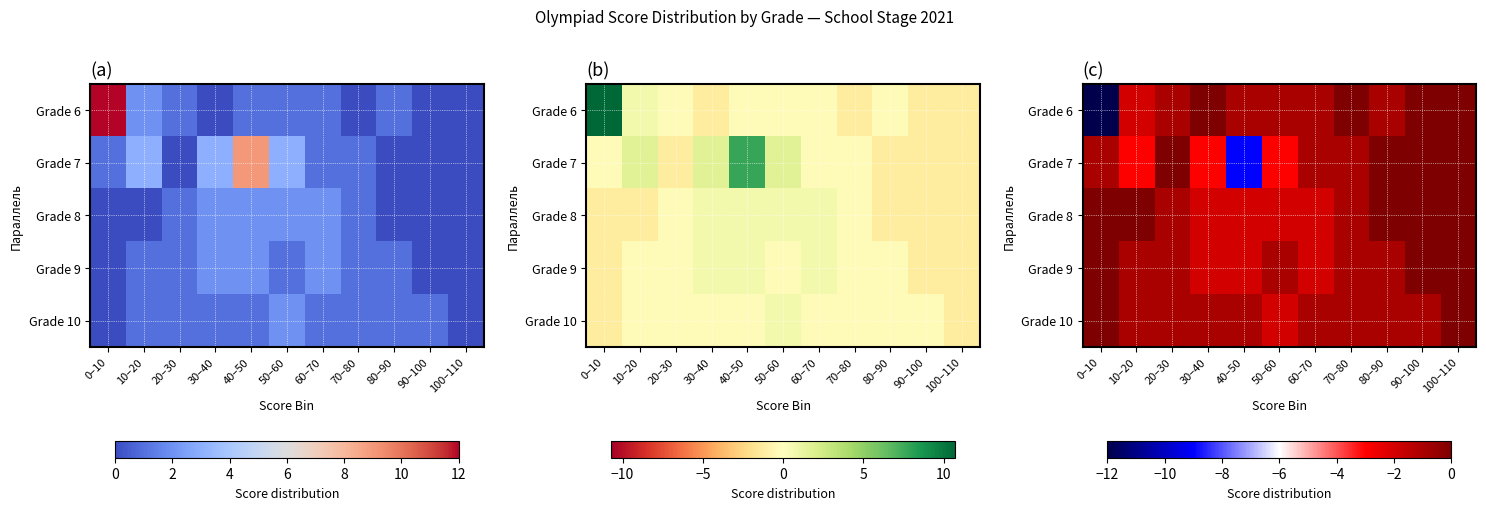

Which label corresponds to the smallest value in the chart?

0–10